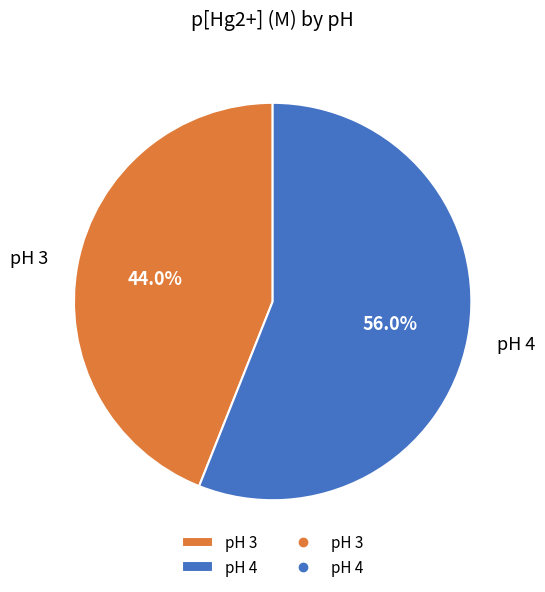

Which category has the smallest portion of the pie?

pH 3